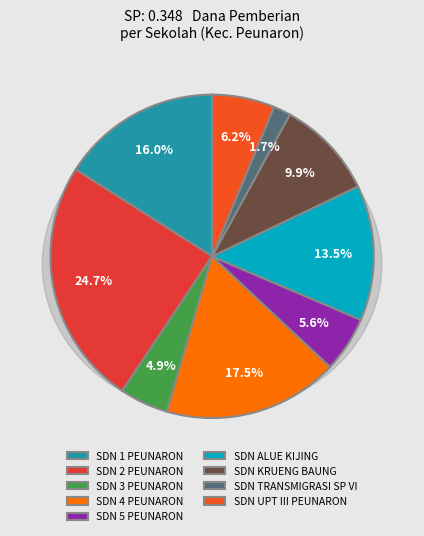

To the nearest percent, what is the difference between the largest and smallest slice percentages?

23%